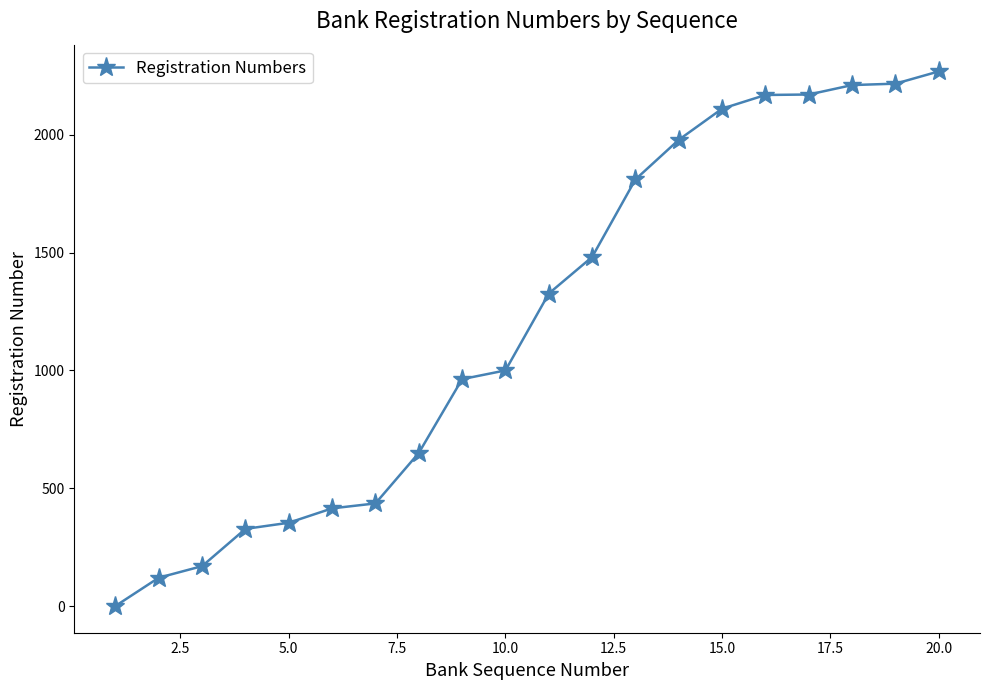

What is the maximum value shown in the chart?

2268